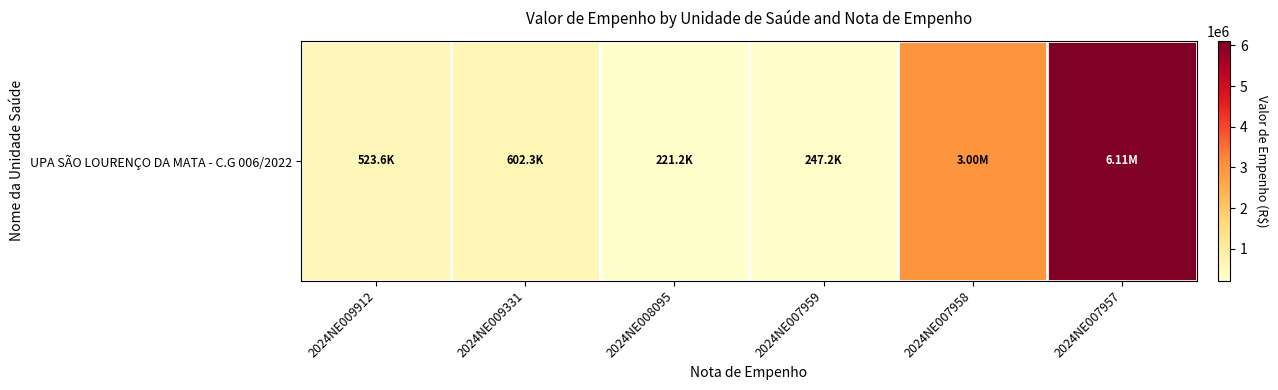

What is the difference between the second highest and minimum values?

2778847.5